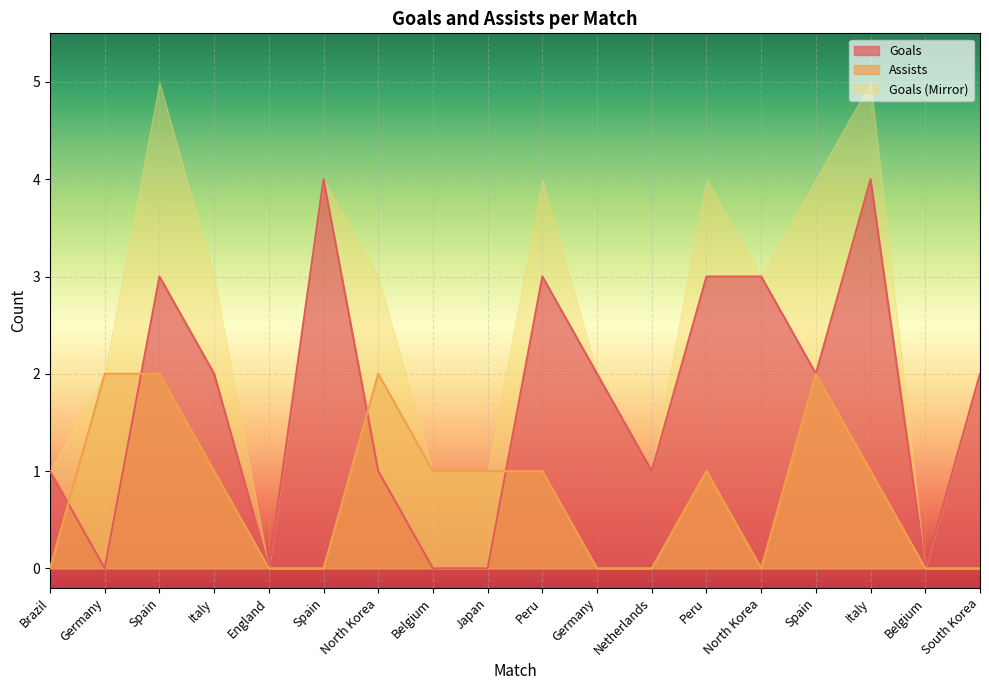

What is the sum of all Goals values?

31